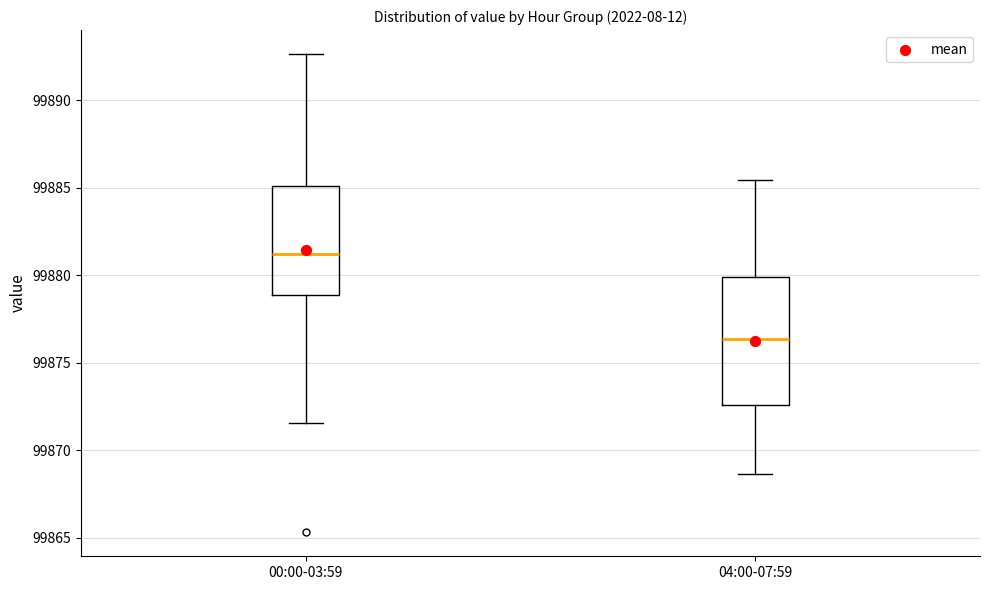

Where is the lower edge of the box for 04:00-07:59 on the y-axis? The values are not printed on the chart, so give them approximately, as read against the axis.

99872.5